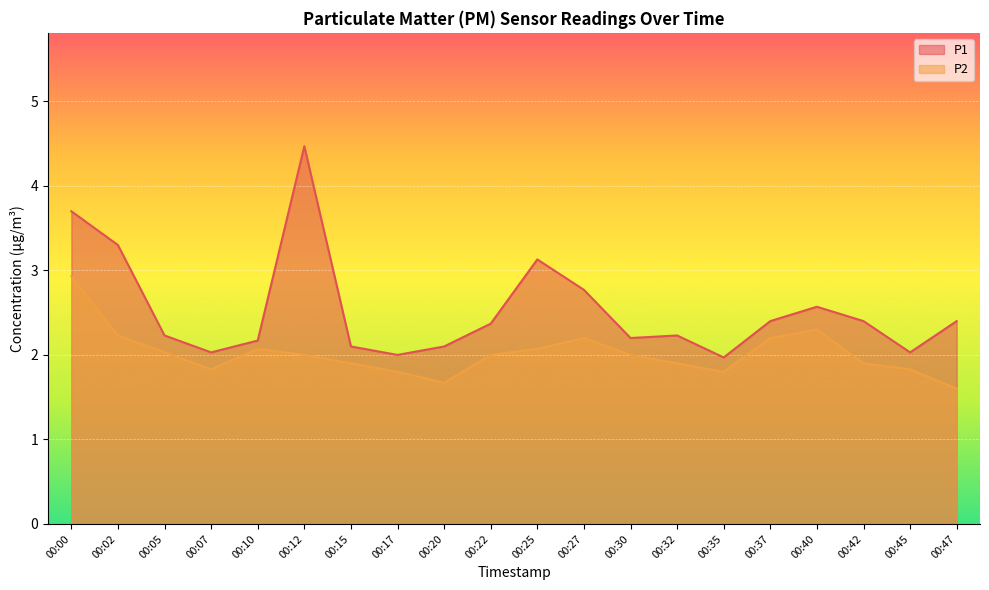

What is the spread (max minus min) of values at 00:12?

2.5